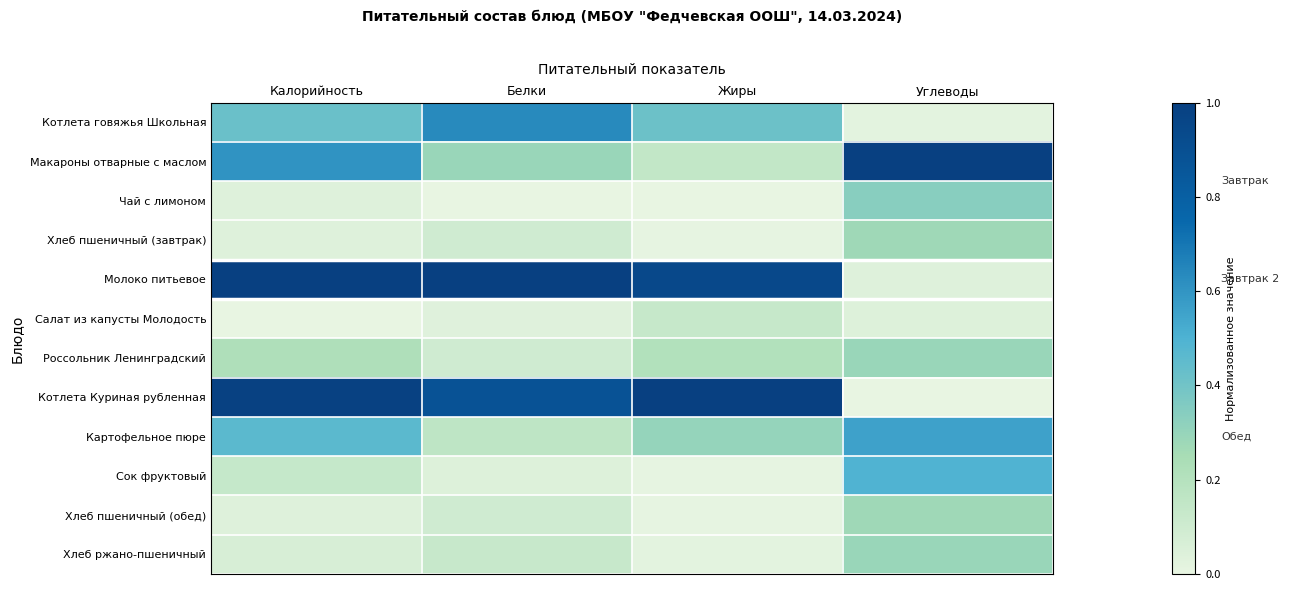

At which category does the chart reach its peak across all series?

Углеводы